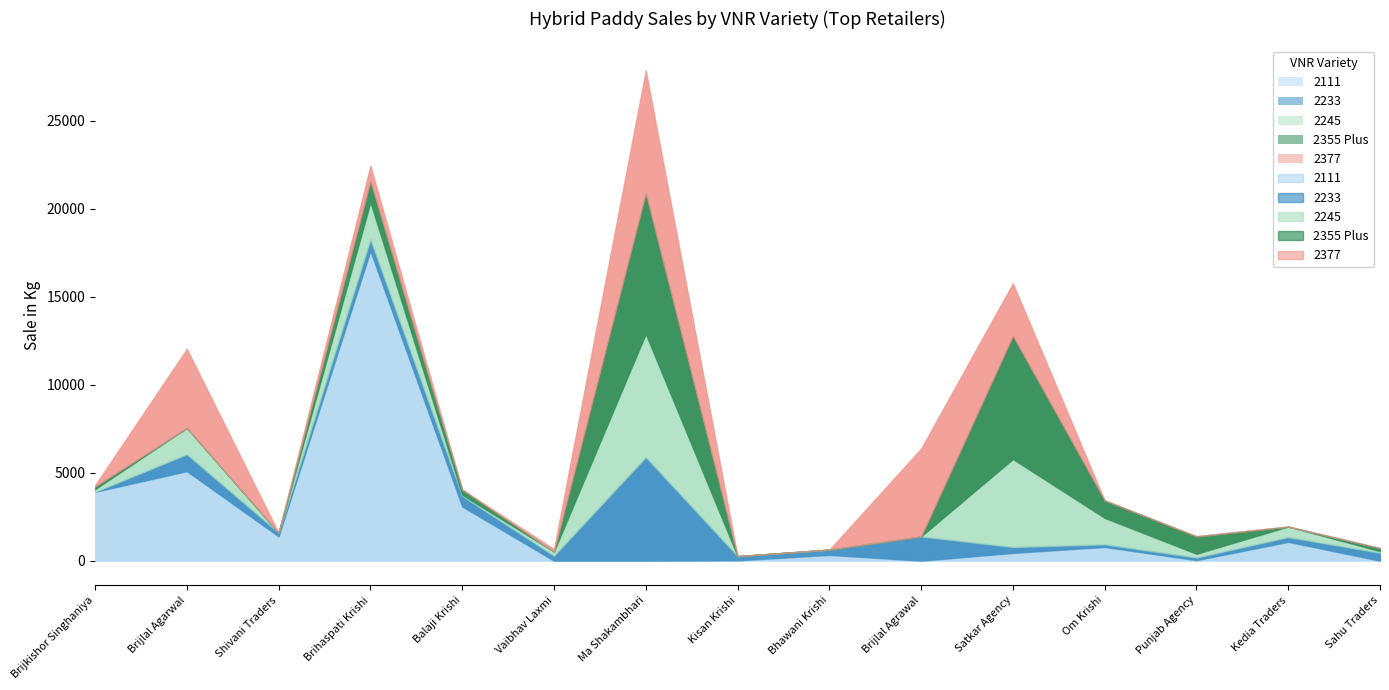

At which label is 2355 Plus closest to 4000?

Brihaspati Krishi